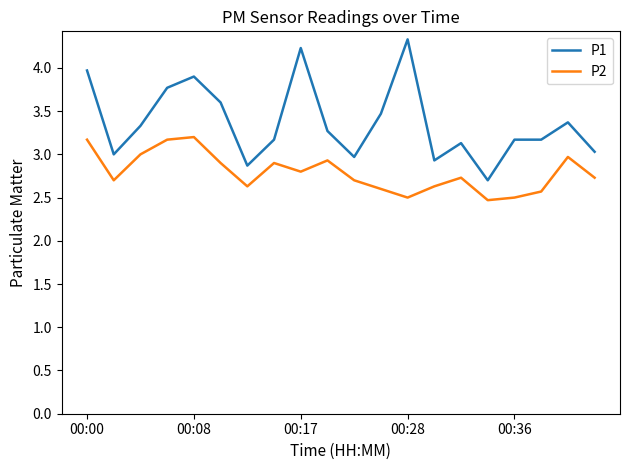

Which series has the widest spread of values?

P1